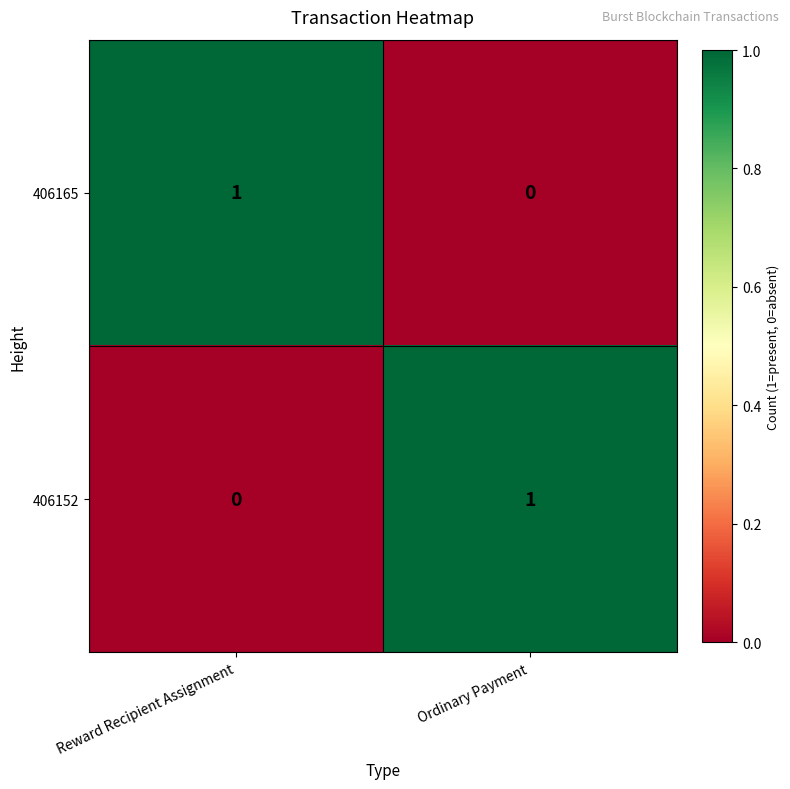

What is the greatest value displayed?

1